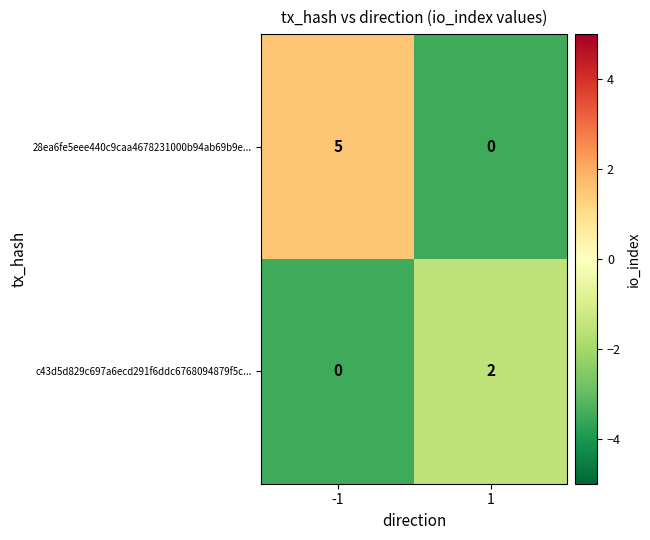

Which series has the largest total across all categories?

28ea6fe5eee440c9caa4678231000b94ab69b9e...